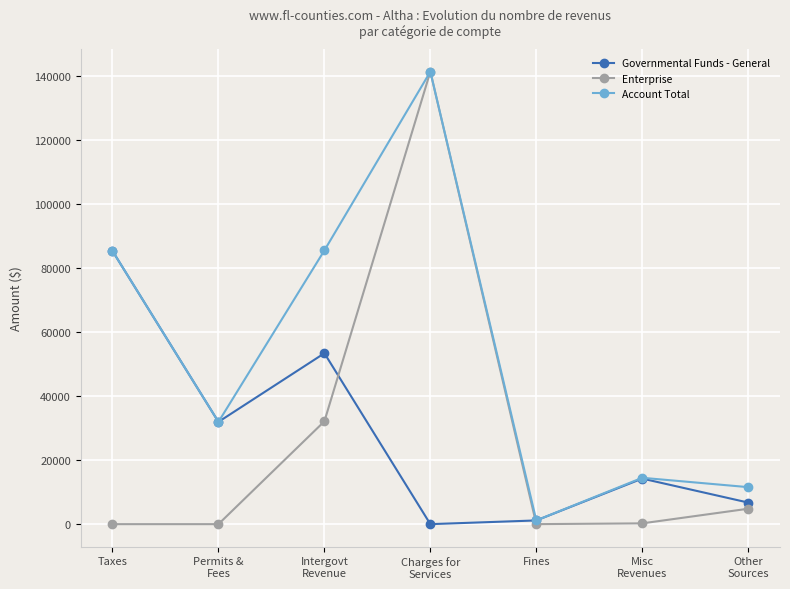

How many series are shown in this chart?

3